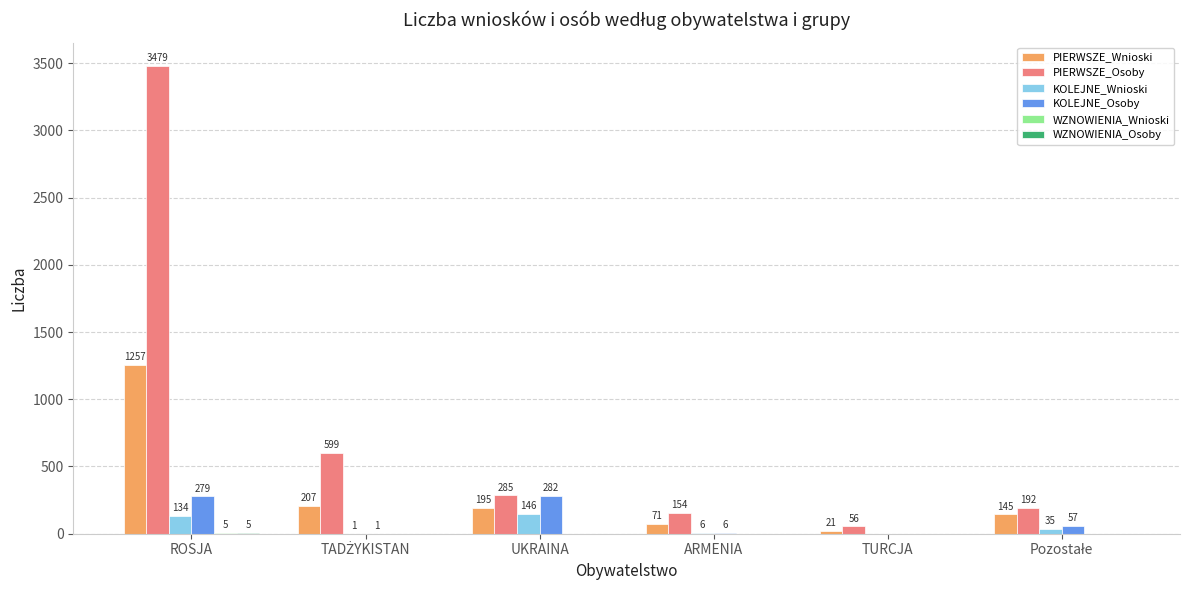

What is the greatest value displayed?

3479